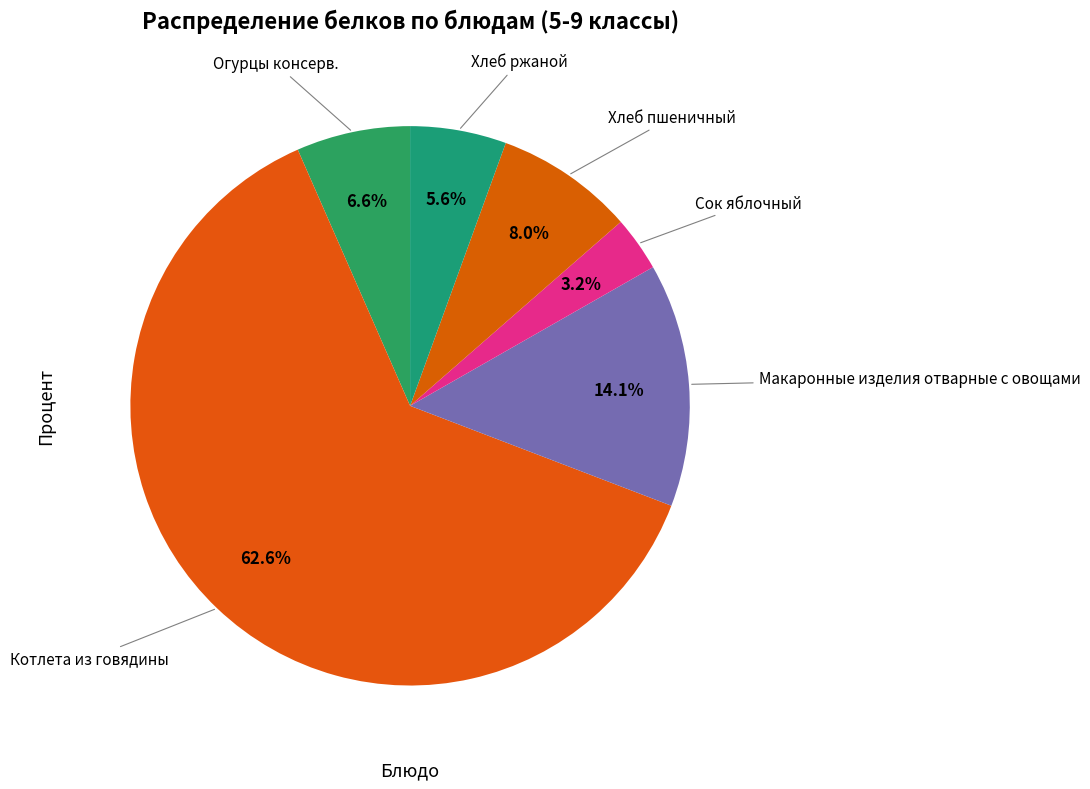

What is the ratio of the value at Хлеб пшеничный to the value at Макаронные изделия отварные с овощами?

0.6